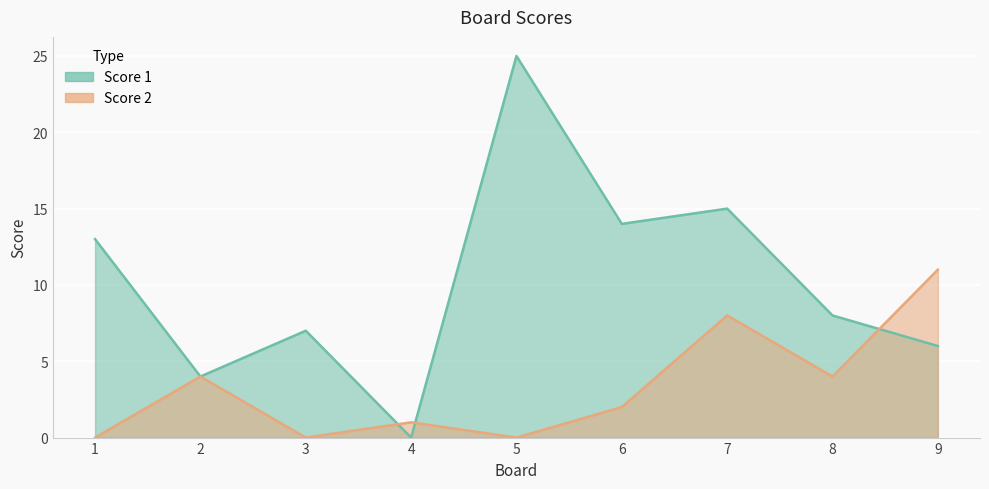

The Score 1 series shows 2 at 9. True or false?

False